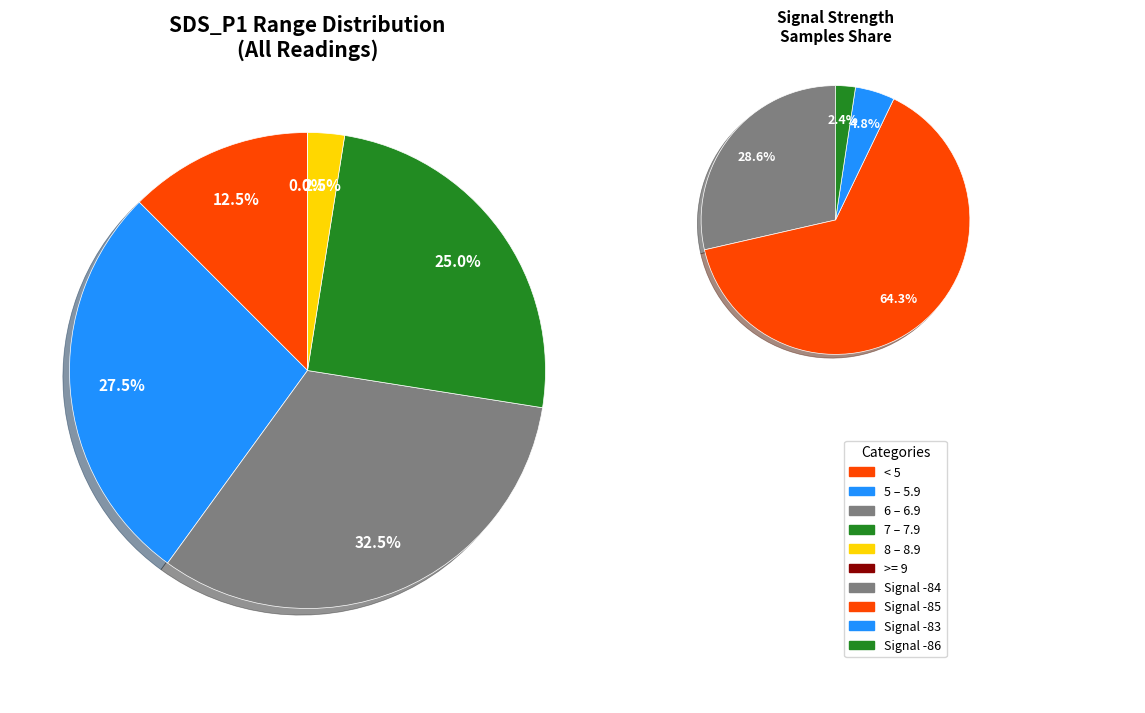

Count the number of slices in the pie.

10